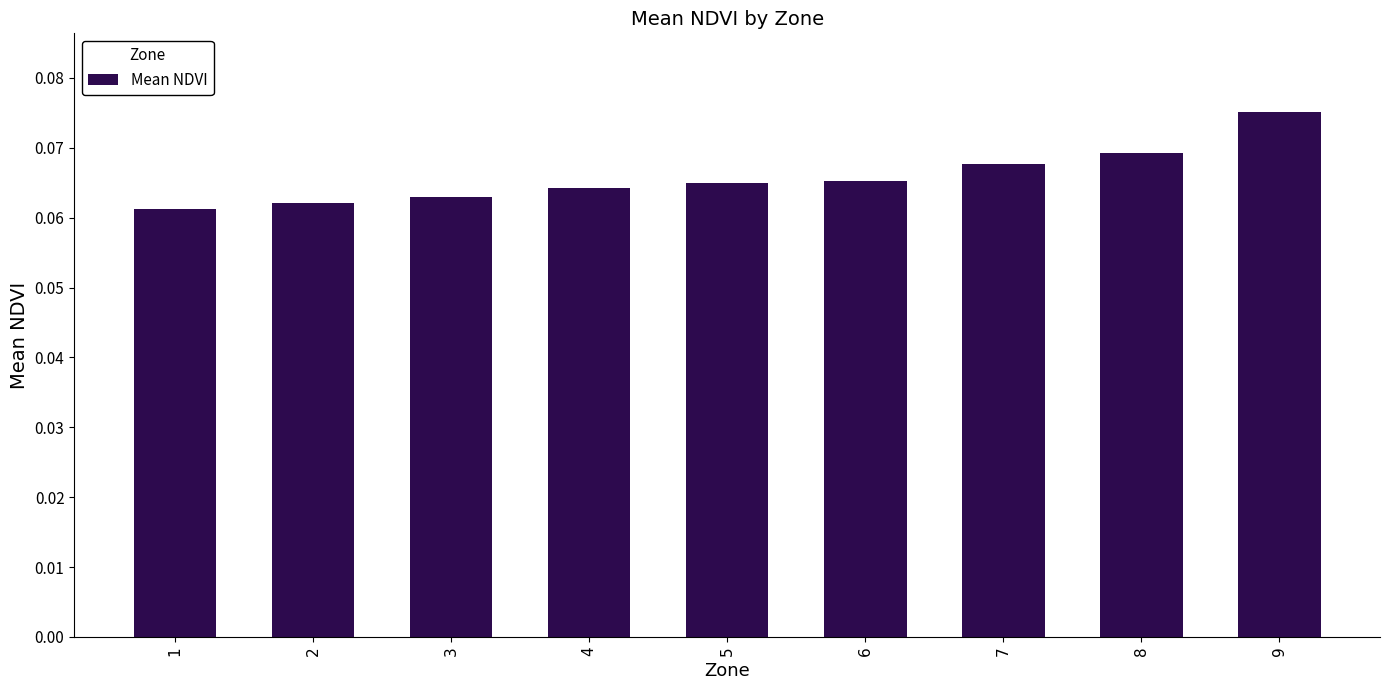

What is the sum of all values?

0.6